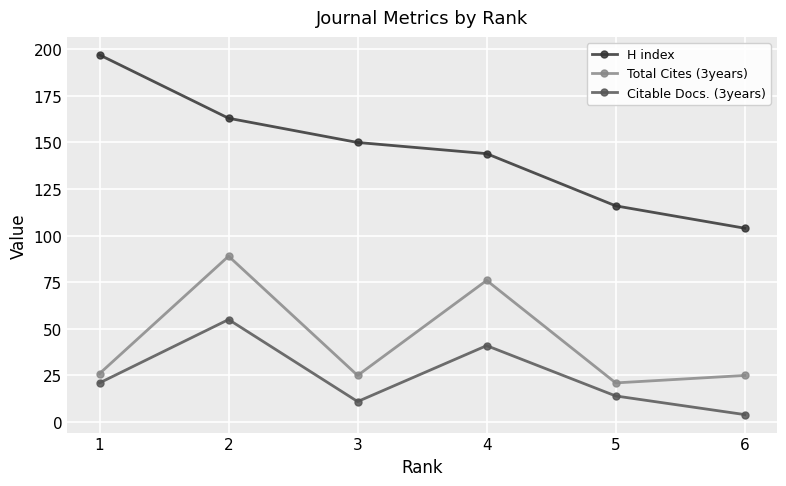

How many data points in Total Cites (3years) are less than 26?

3